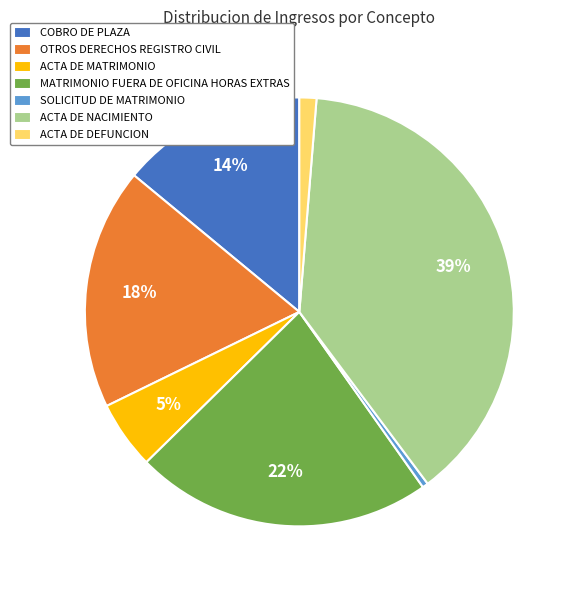

Rank the categories by value from highest to lowest.

ACTA DE NACIMIENTO, MATRIMONIO FUERA DE OFICINA HORAS EXTRAS, OTROS DERECHOS REGISTRO CIVIL, COBRO DE PLAZA, ACTA DE MATRIMONIO, ACTA DE DEFUNCION, SOLICITUD DE MATRIMONIO